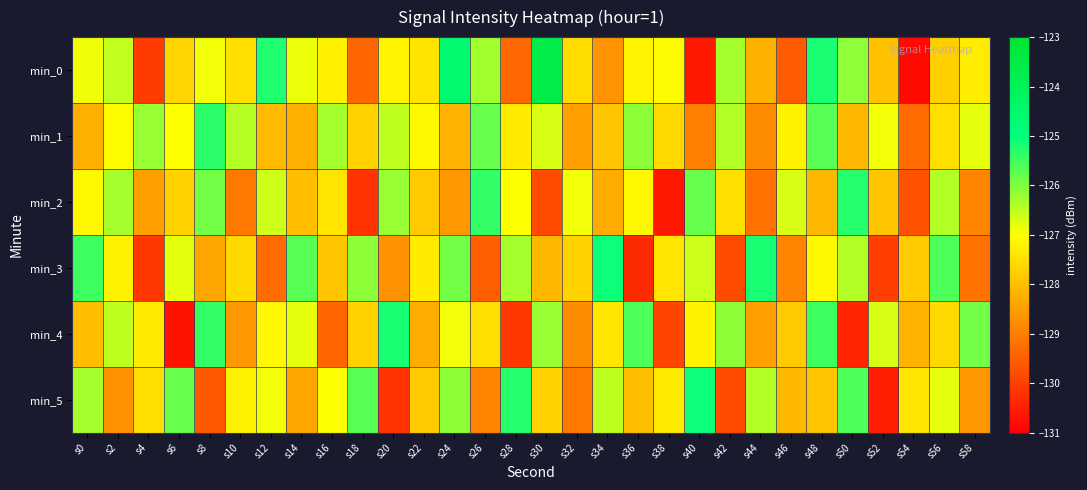

Rank the series at s48 from highest to lowest value.

min_0, min_4, min_1, min_3, min_5, min_2